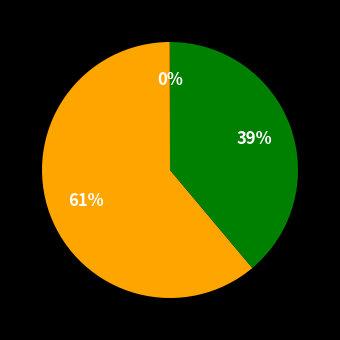

To the nearest percent, what is the difference between the largest and smallest slice percentages?

61%